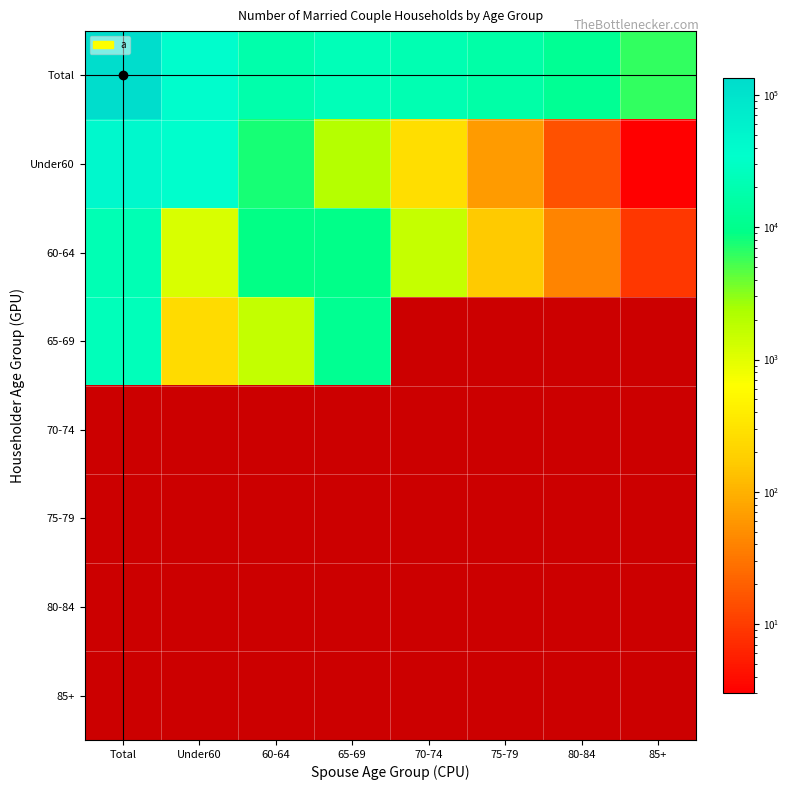

What is the minimum value shown in the chart?

3.0